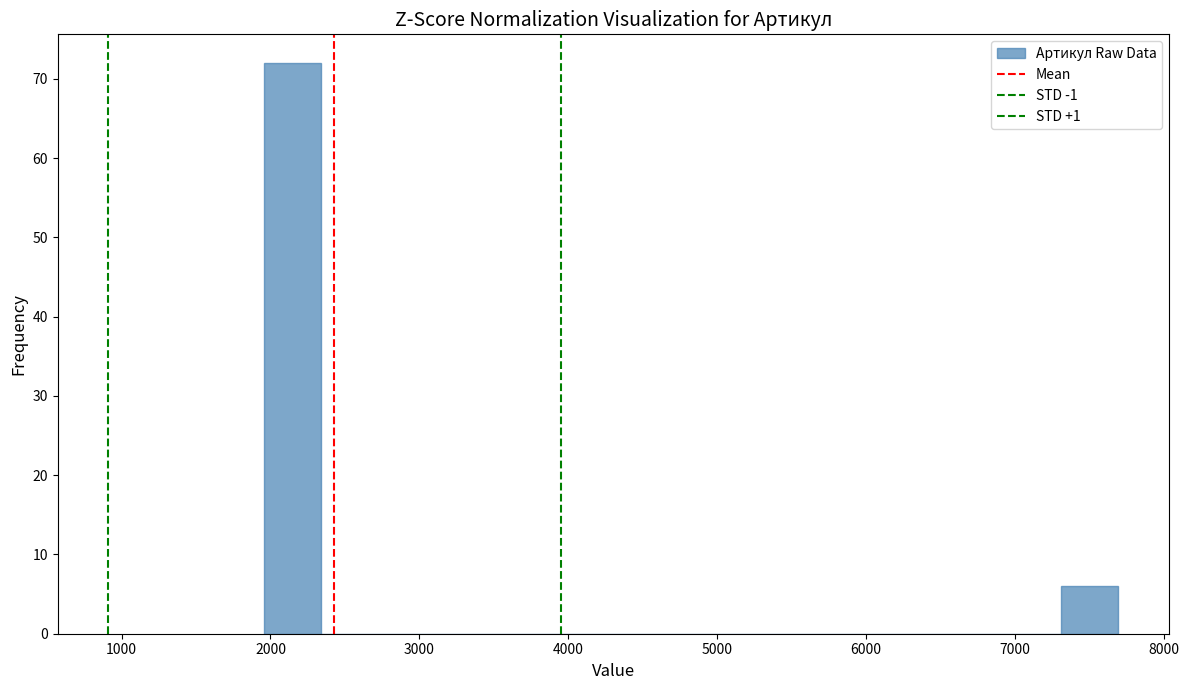

Read against the x-axis, roughly where is the centre of the tallest bar?

2100